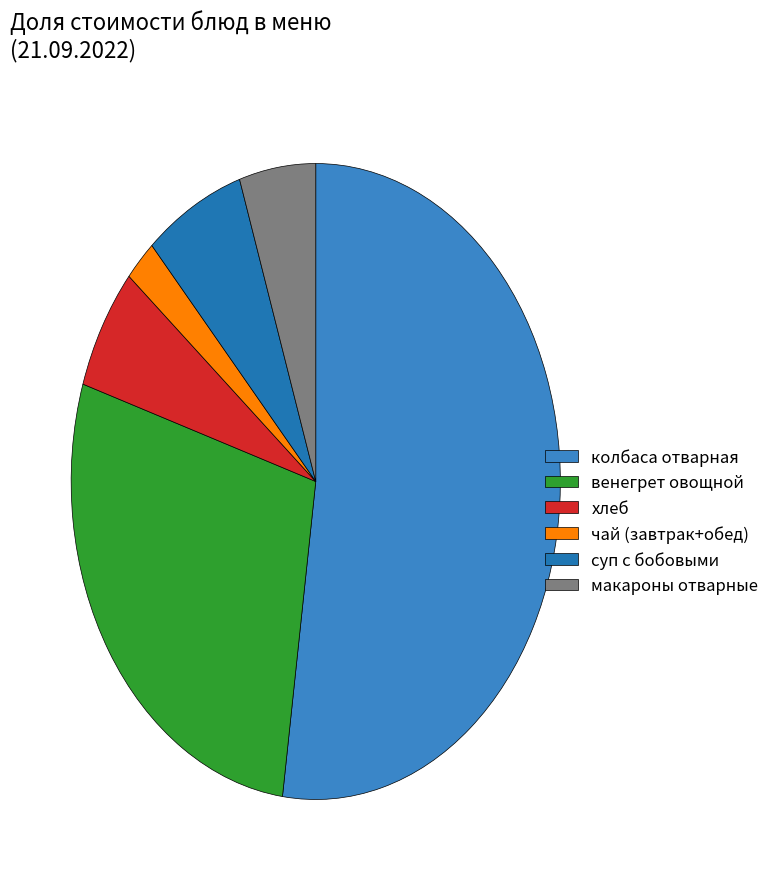

Count the number of slices in the pie.

6